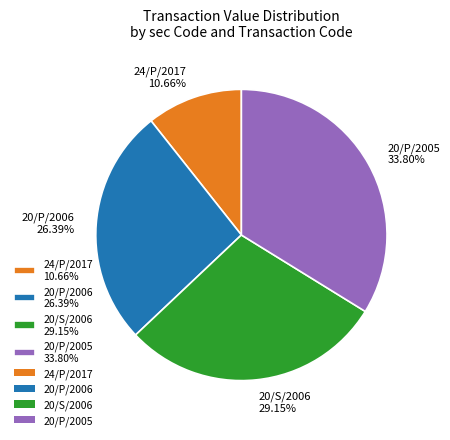

Rank the categories by value from lowest to highest.

24/P/2017 10.66%, 20/P/2006 26.39%, 20/S/2006 29.15%, 20/P/2005 33.80%